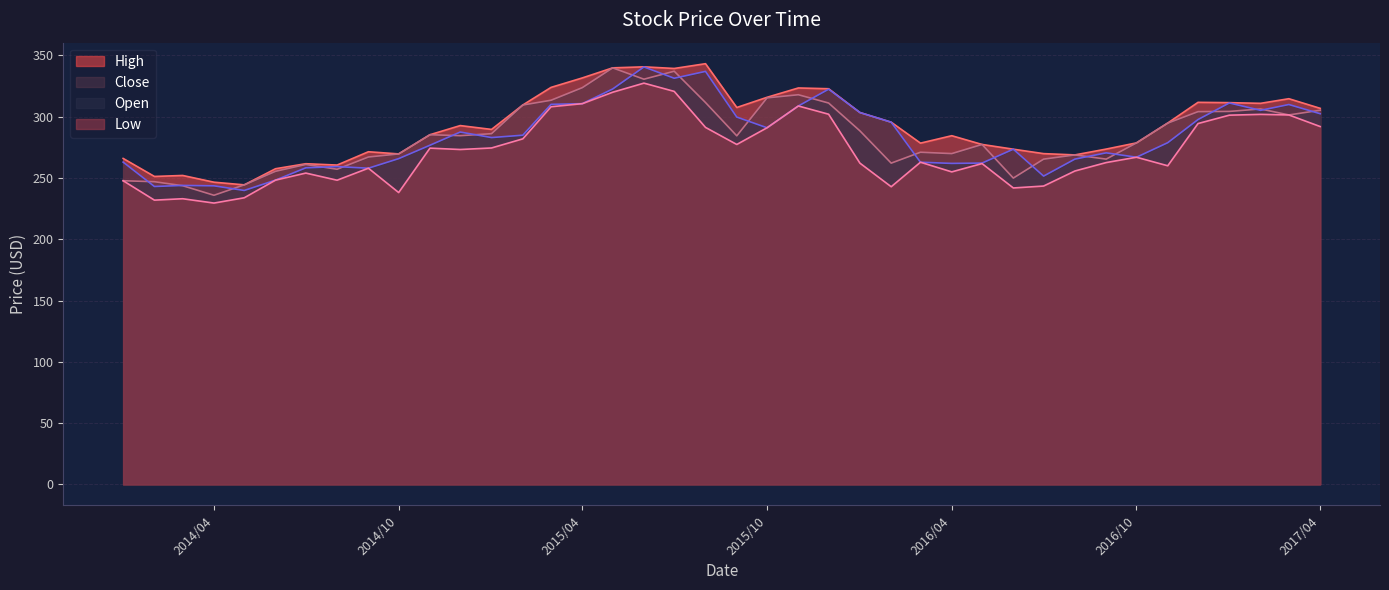

What is the average value of the Low series?

272.2